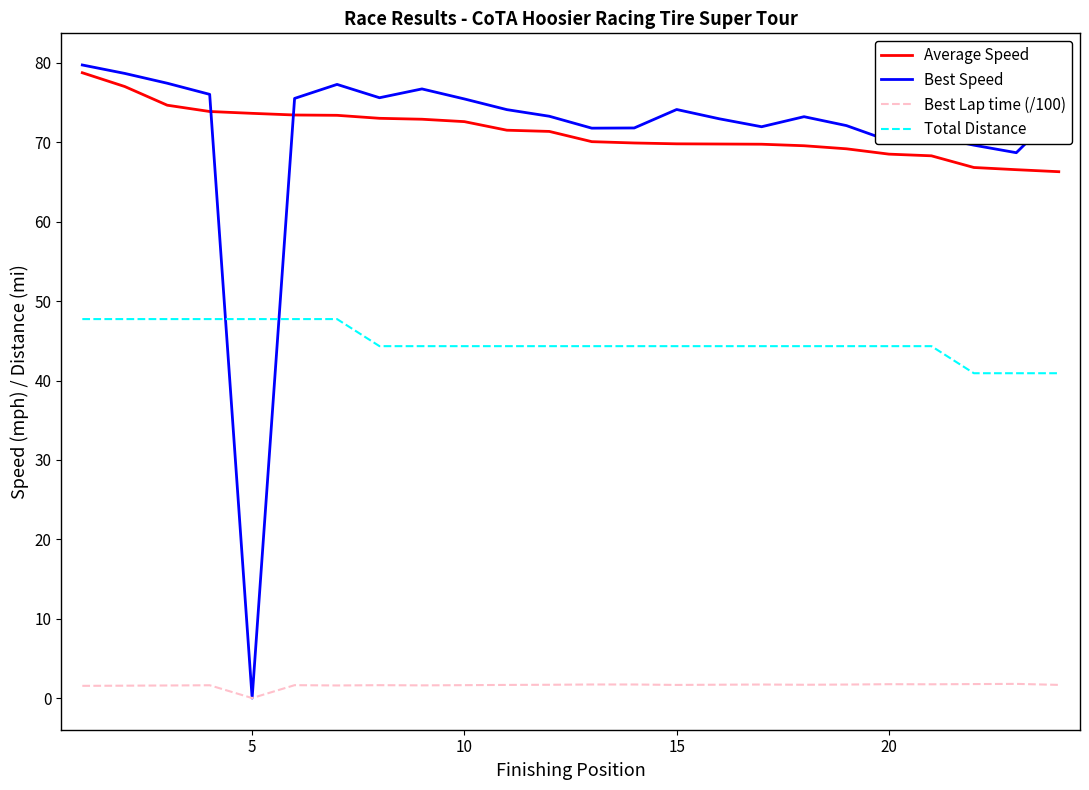

True or false: Total Distance and Average Speed cross at least once.

False